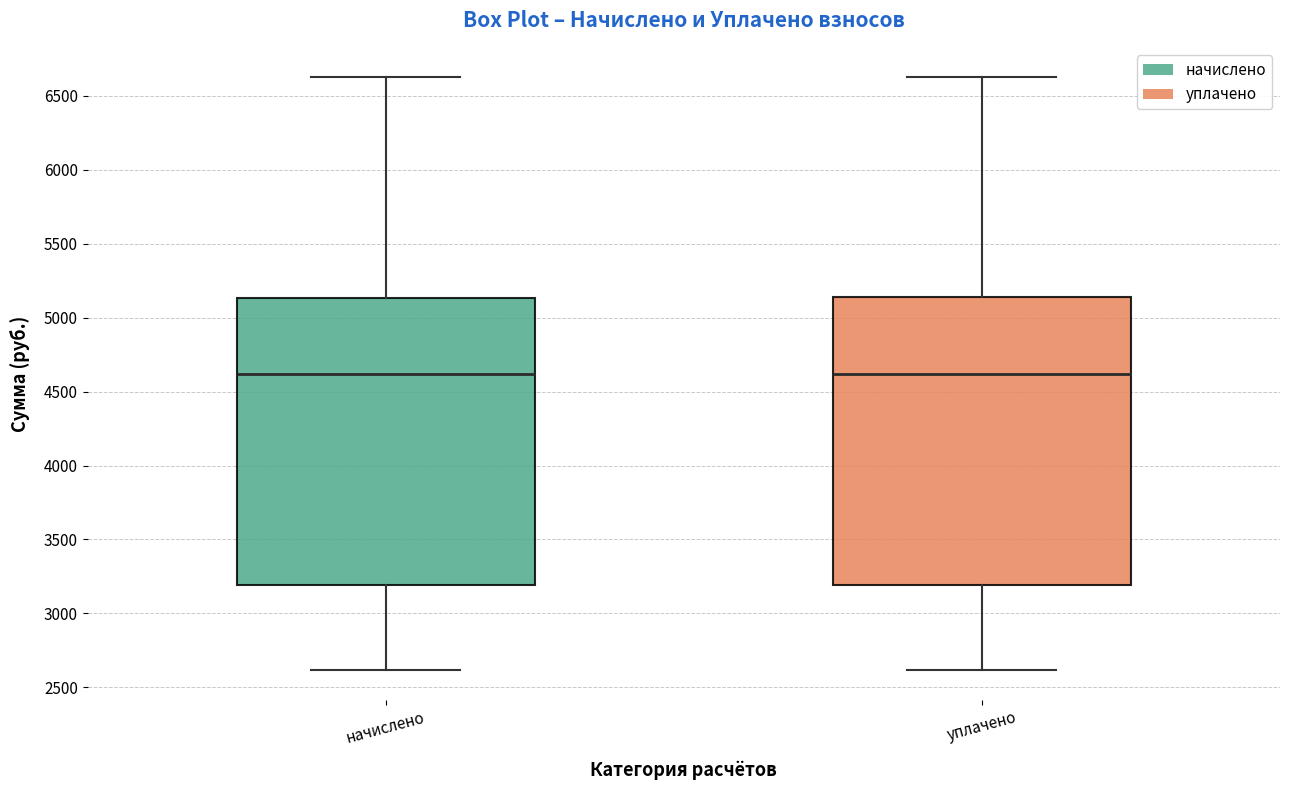

Where is the upper edge of the box for уплачено on the y-axis? The values are not printed on the chart, so give them approximately, as read against the axis.

5150